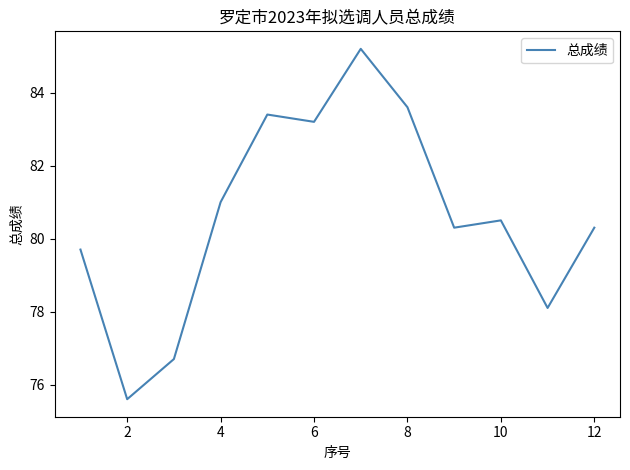

What is the difference between the maximum and minimum values?

9.6